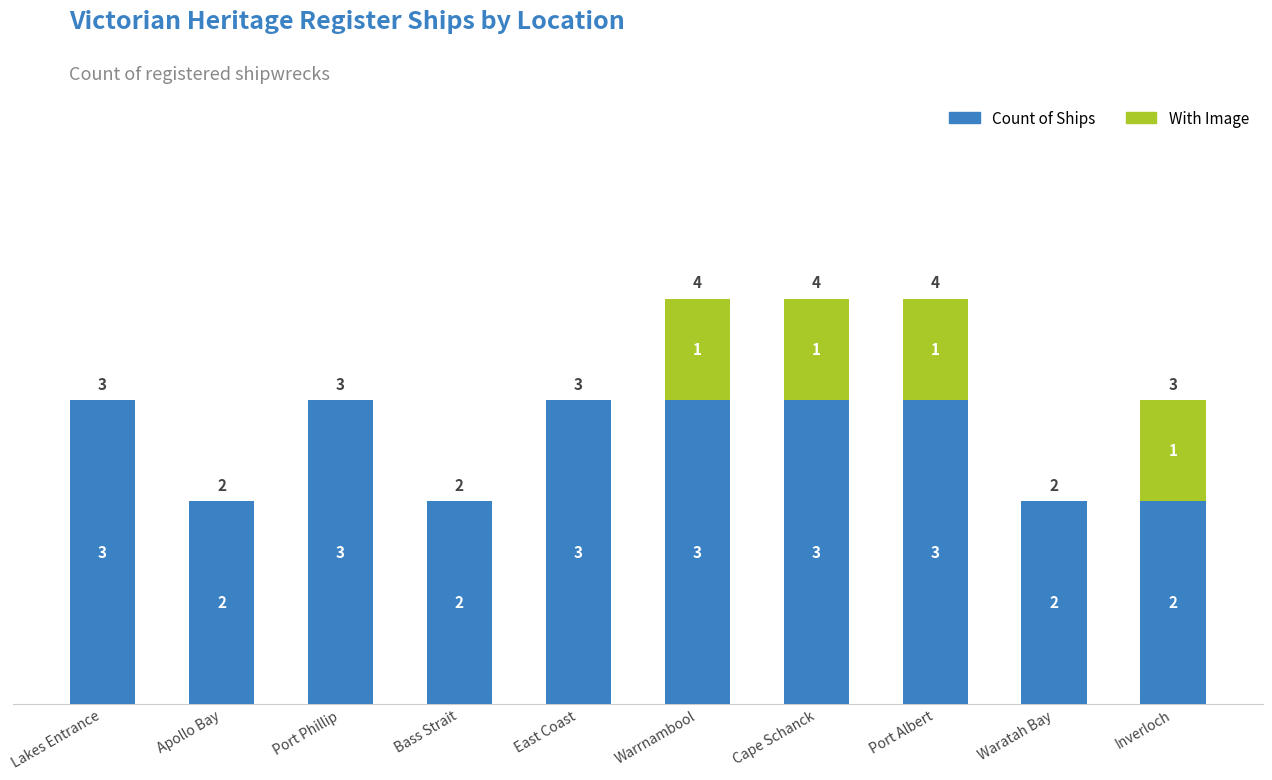

What is the maximum value for Count of Ships?

3